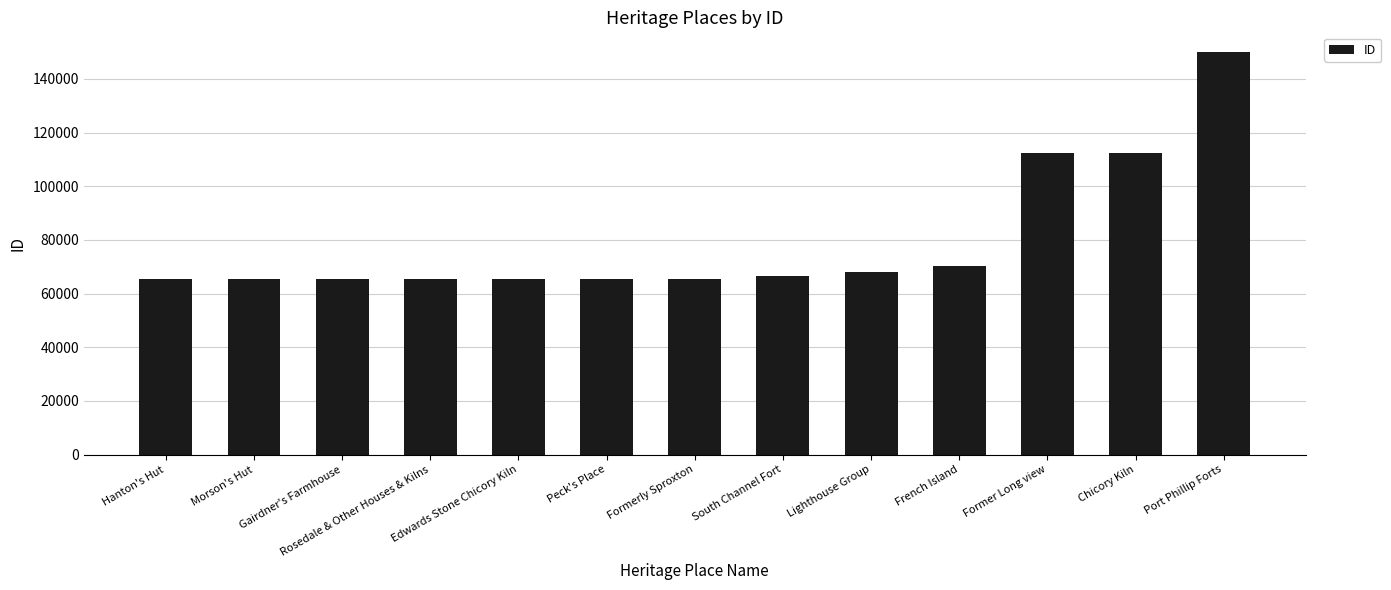

Which category has the highest value across all series?

Port Phillip Forts